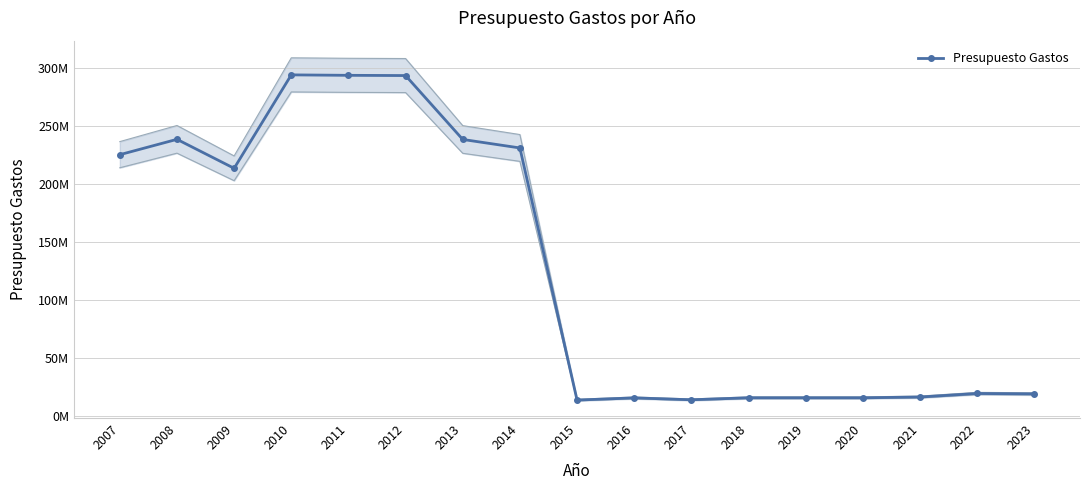

Where is the first local minimum?

2009